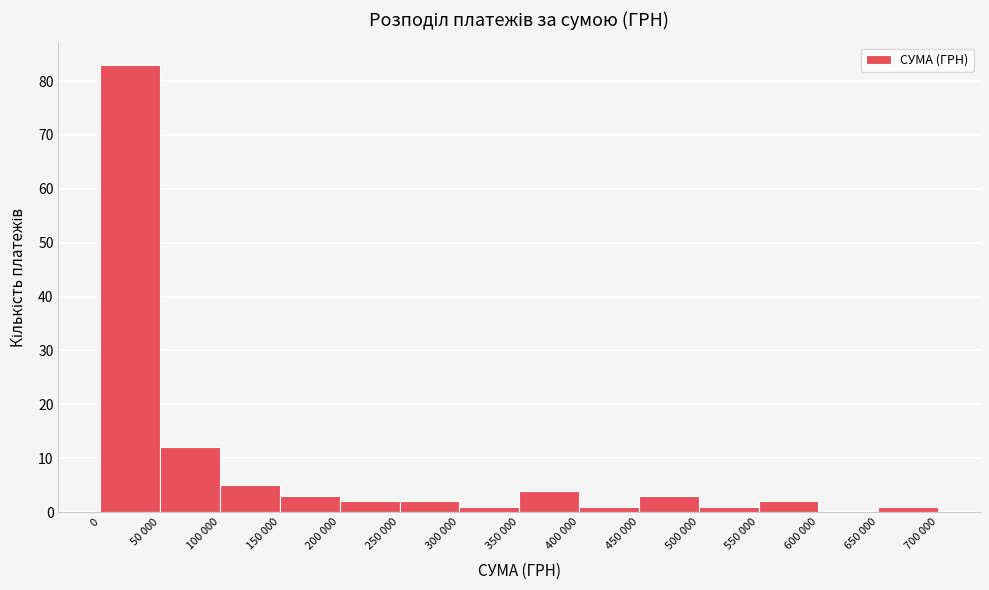

Reading right to left, extract all data points from this chart.

650 000=1	600 000=0	550 000=2	500 000=1	450 000=3	400 000=1	350 000=4	300 000=1	250 000=2	200 000=2	150 000=3	100 000=5	50 000=12	0=83